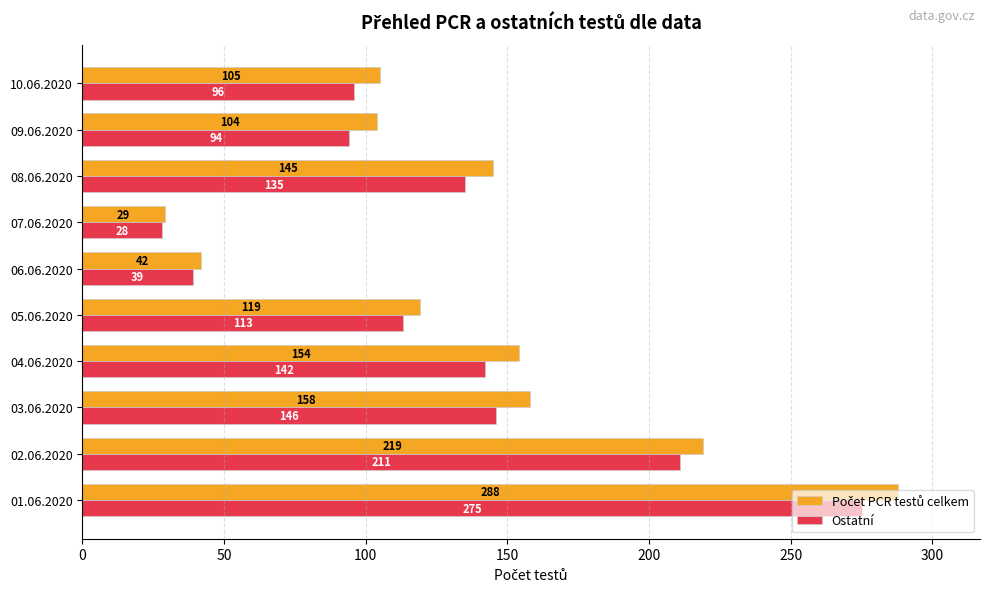

What is the difference between the Ostatní values at 05.06.2020 and 09.06.2020?

19